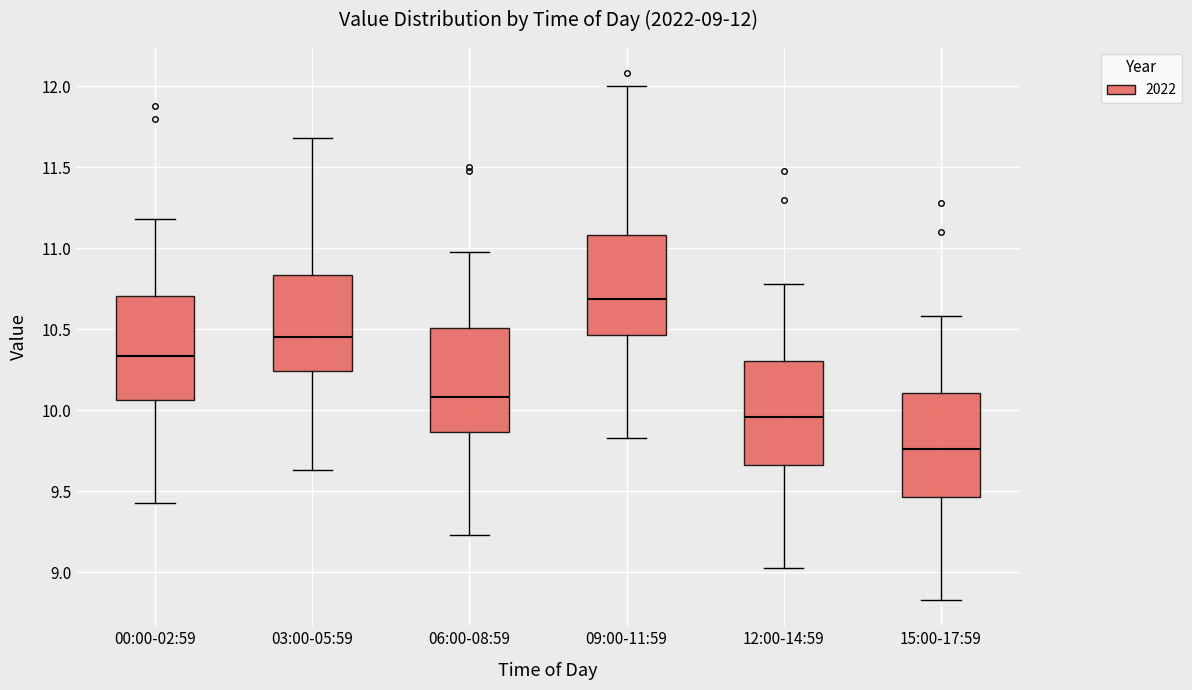

Which box has the highest median line?

09:00-11:59